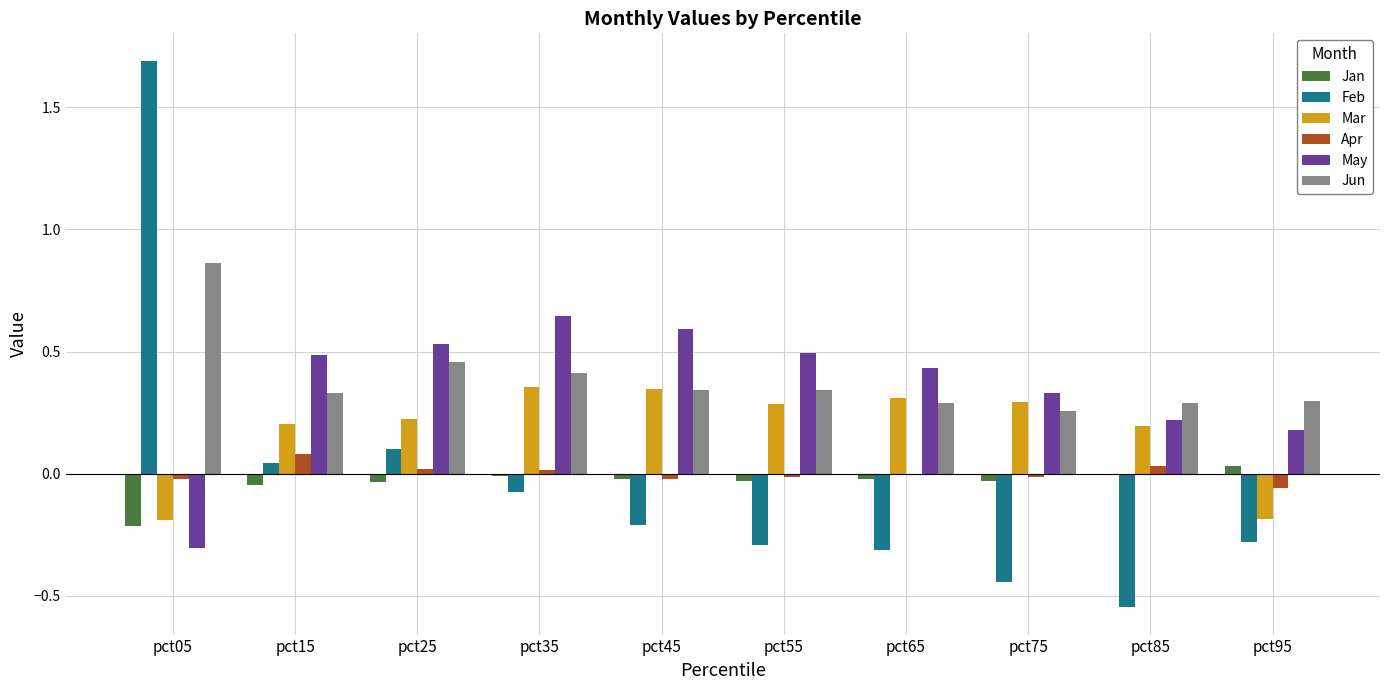

What is the sum of all Mar values?

1.8